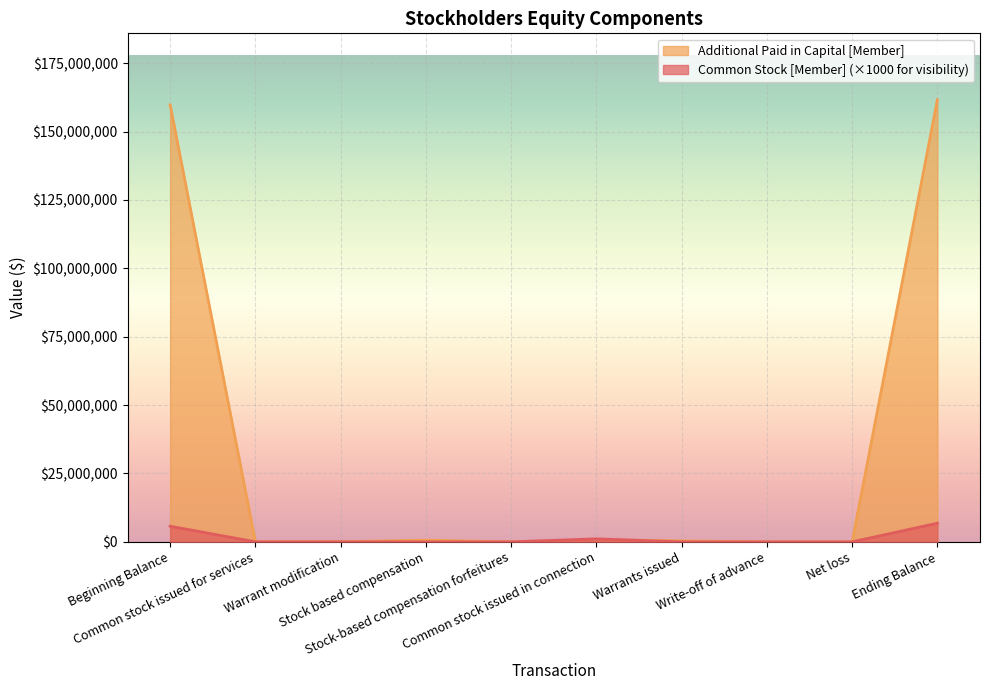

What is the label of the 5th point from the right?

Common stock issued in connection